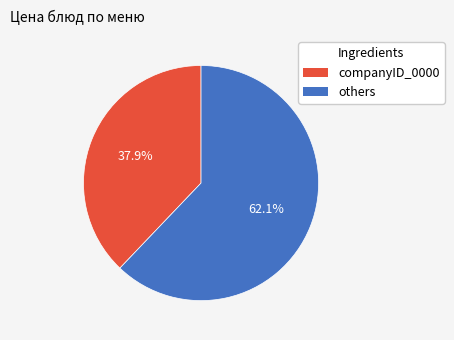

Is there any slice that represents more than half of the pie?

Yes